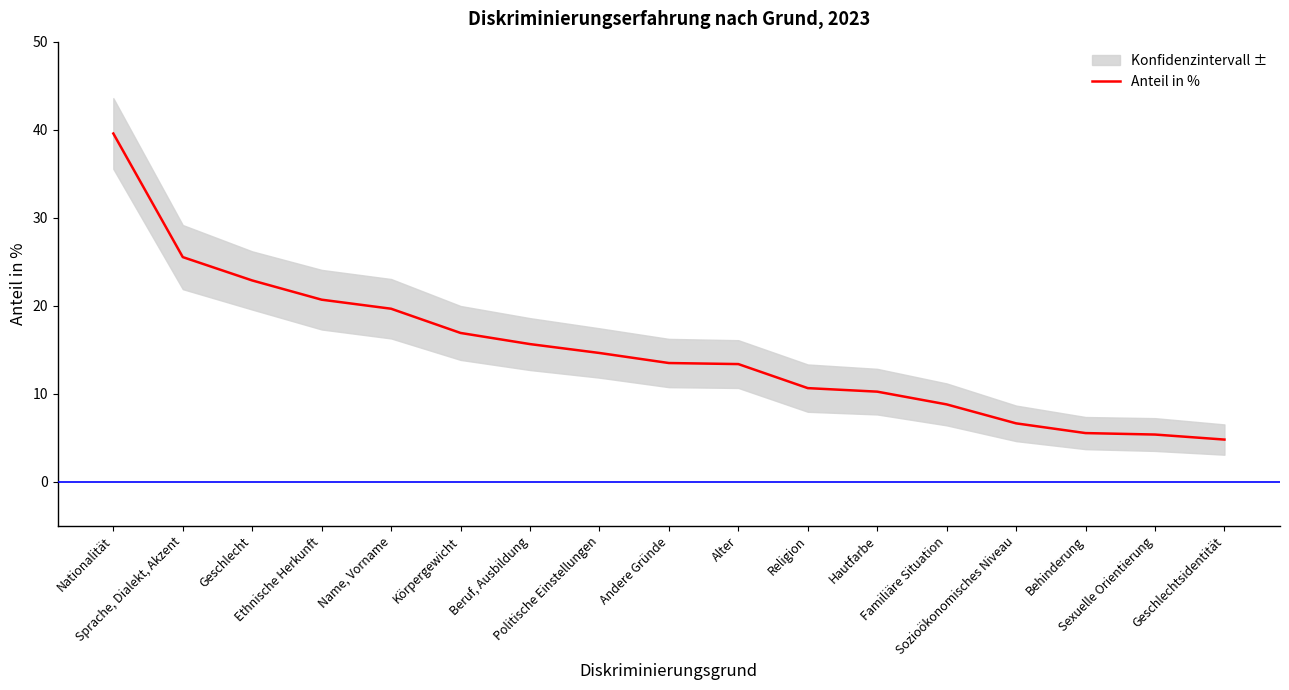

At which label is the value closest to 22?

Geschlecht